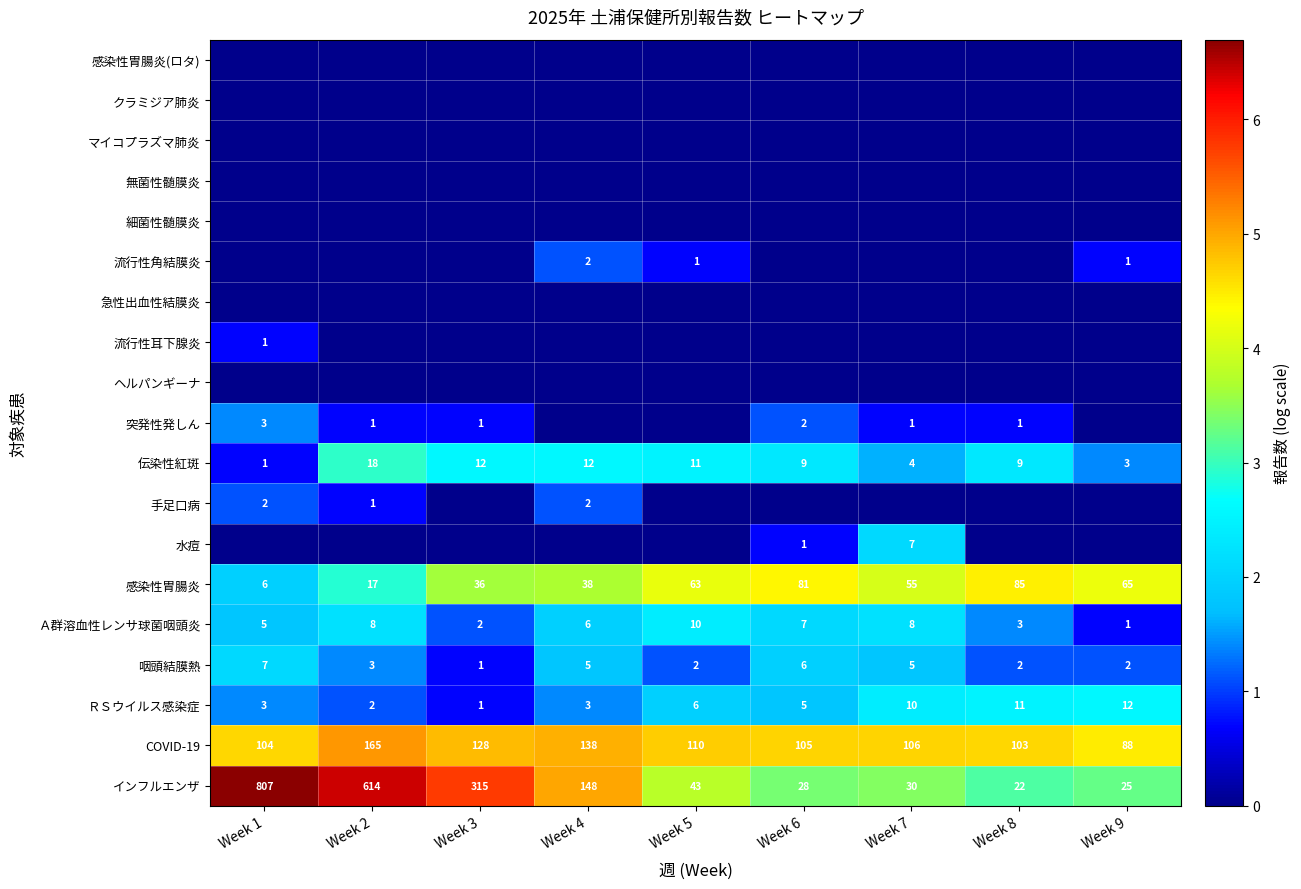

How many values in the インフルエンザ series are below 43?

4